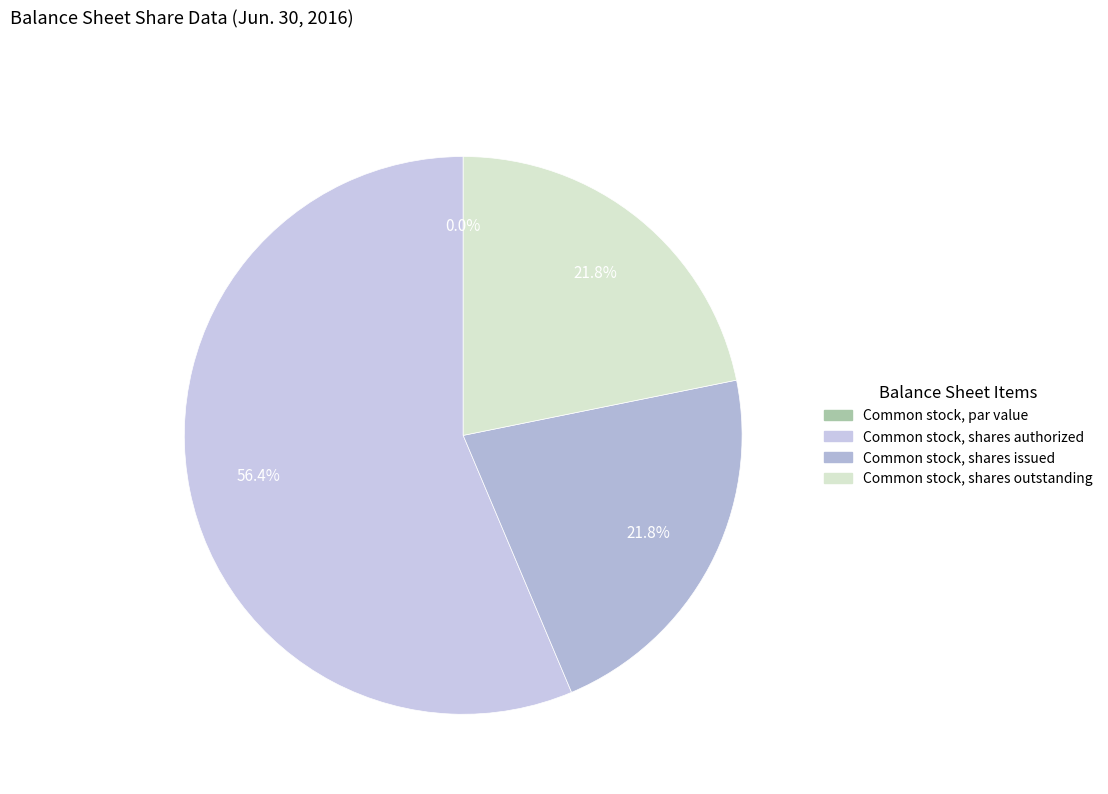

Does Common stock, shares issued account for over 50% of the chart?

No